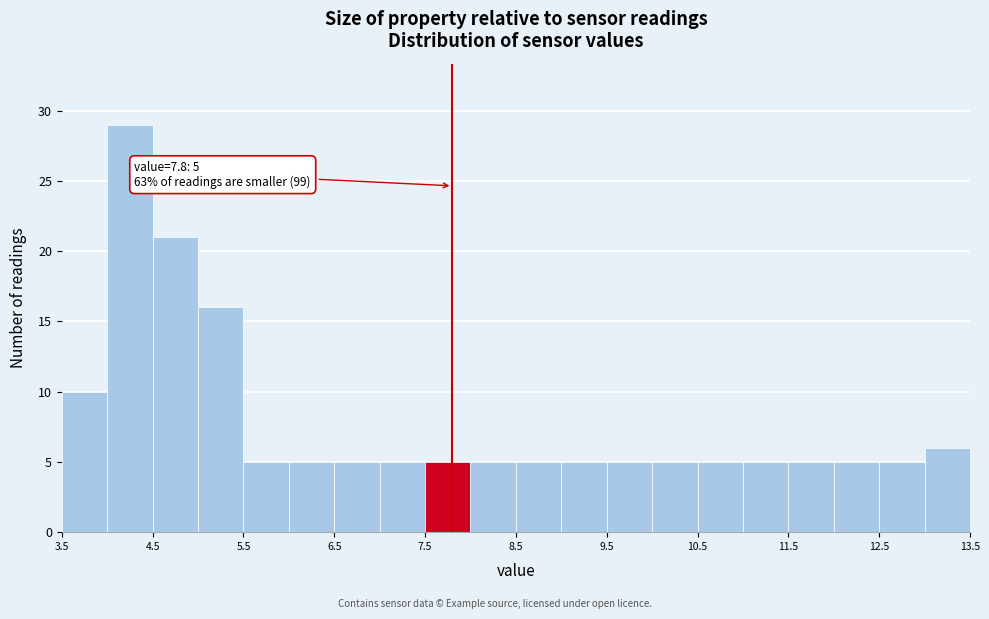

Over which range of the x-axis is the bar tallest?

4.0 to 4.5